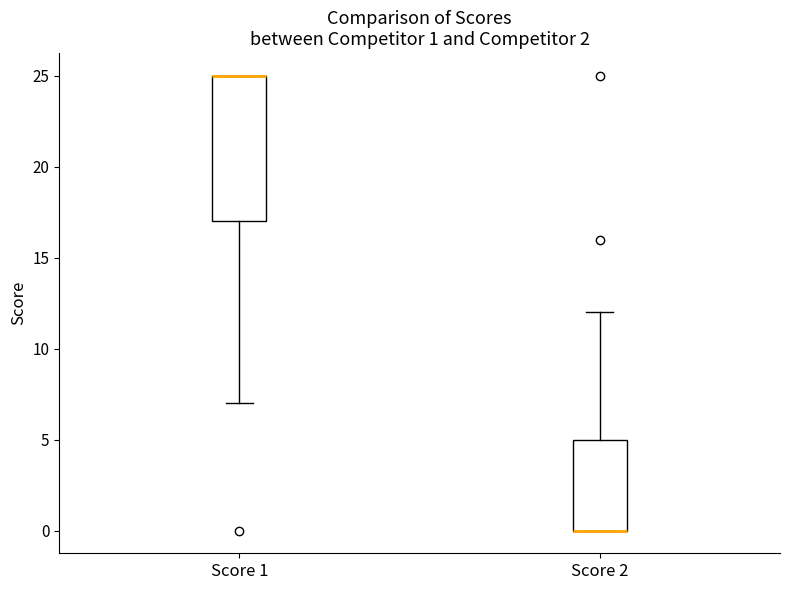

Which box is the tallest, from its lower edge to its upper edge?

Score 1